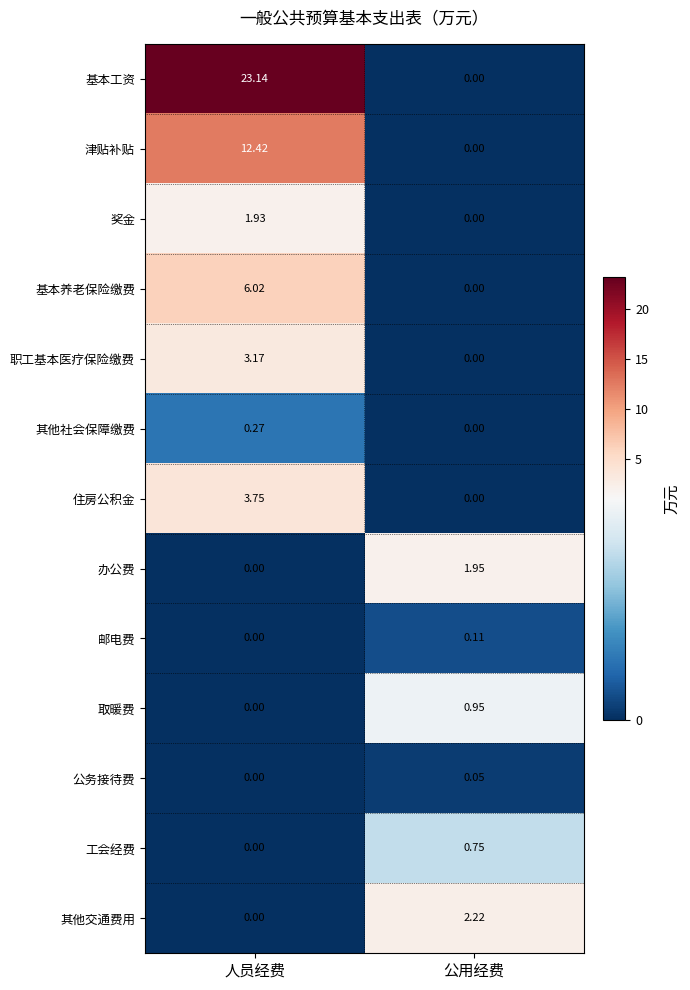

Which series has the widest spread of values?

基本工资